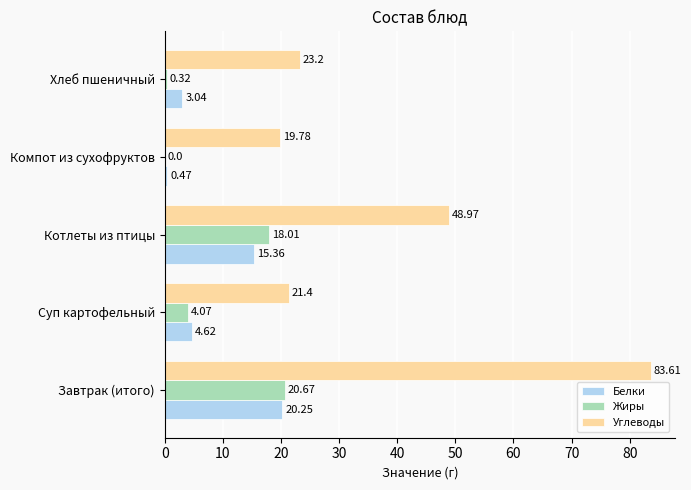

What is the sum of all Углеводы values?

197.0